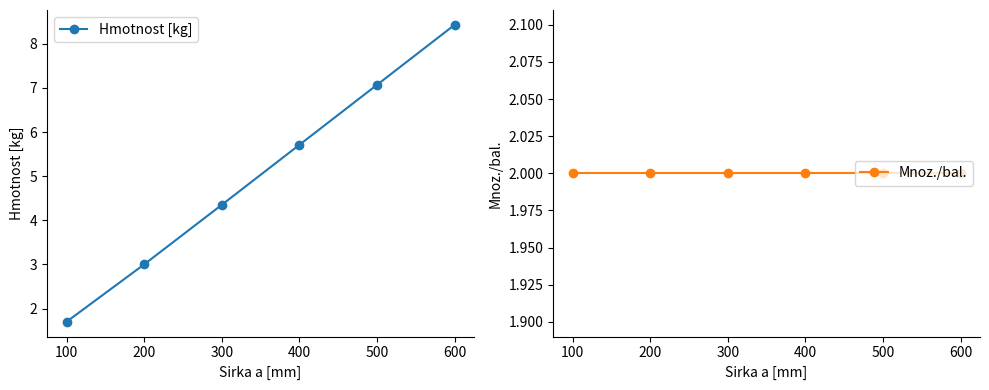

Reading left to right, transcribe all the data shown in this chart.

Hmotnost [kg]: 1.7	3.0	4.3	5.7	7.1	8.4
Mnoz./bal.: 2.0	2.0	2.0	2.0	2.0	2.0